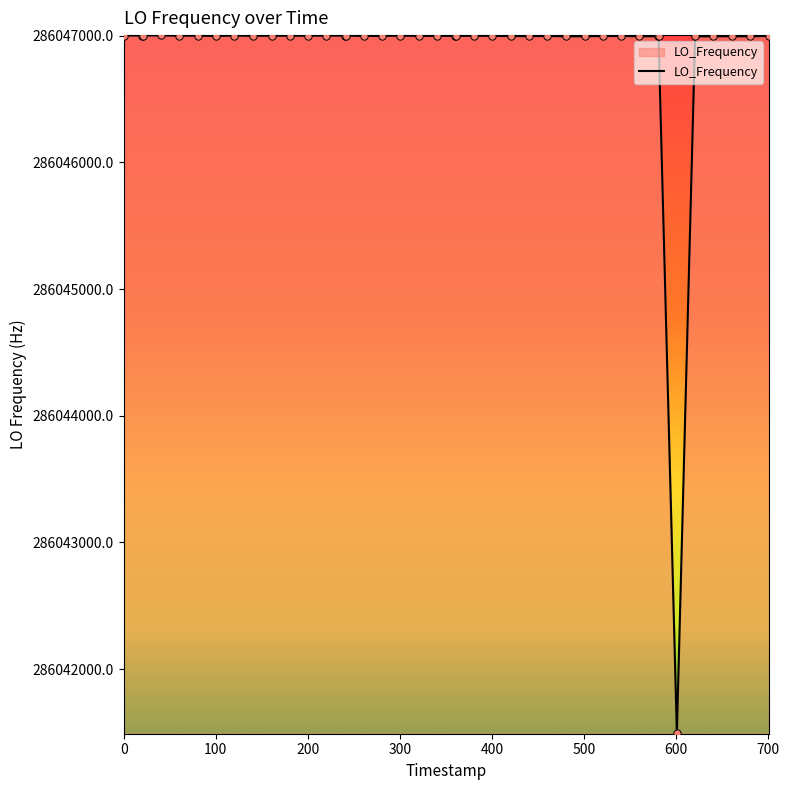

What is the smallest value displayed?

286041491.6